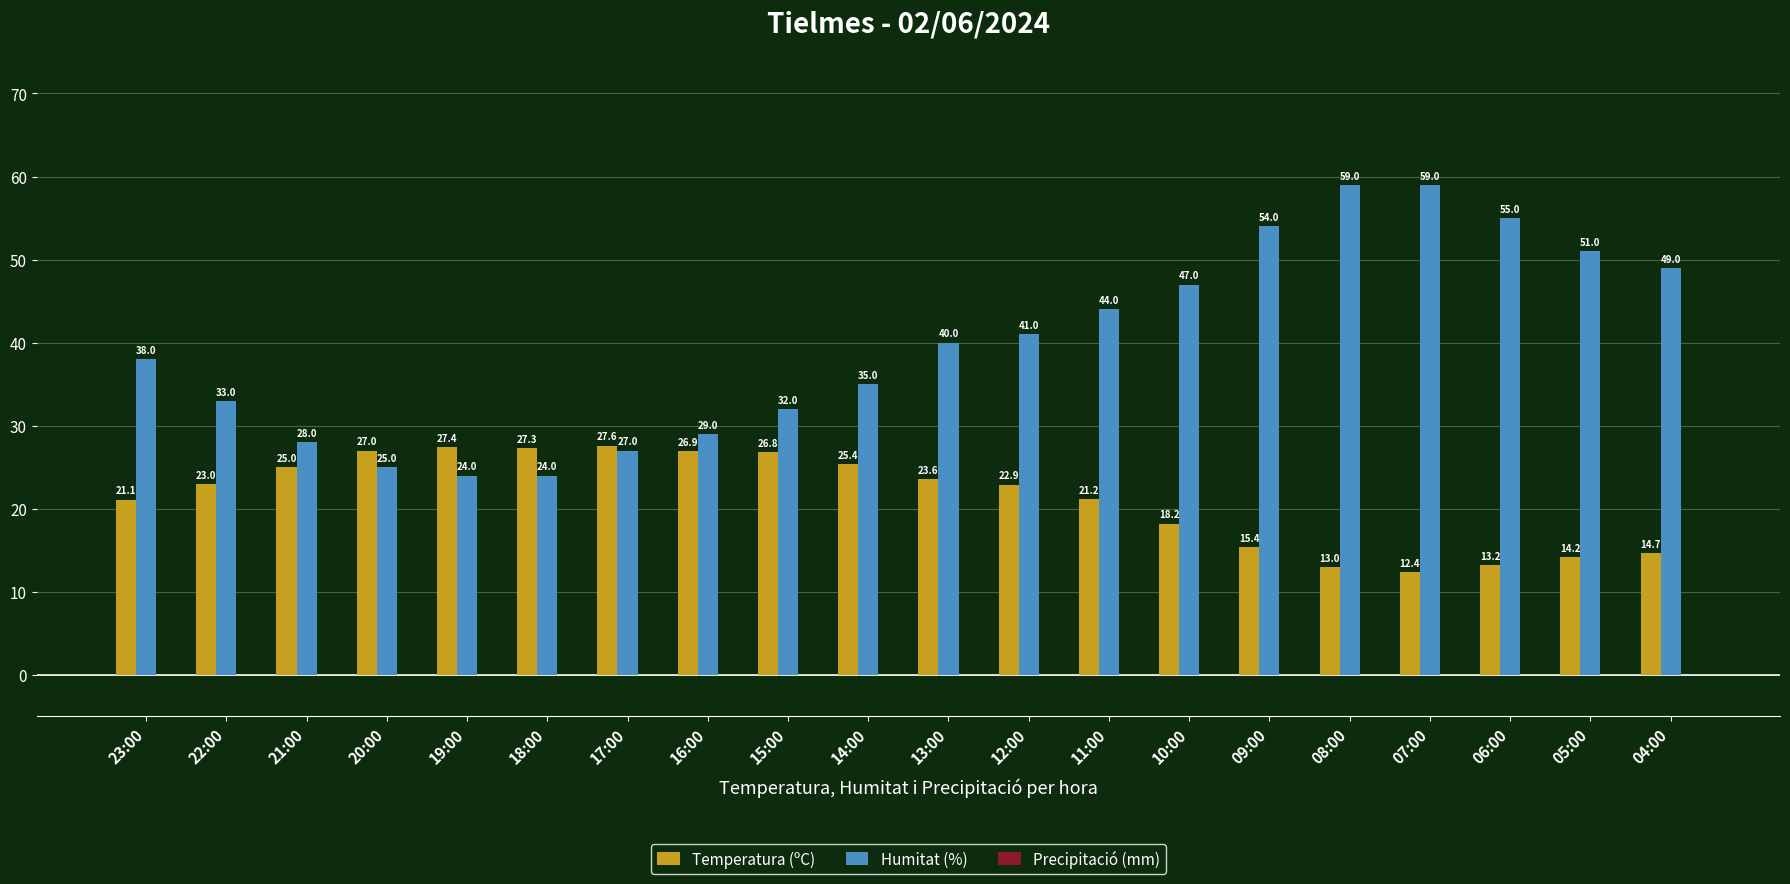

Between 23:00 and 10:00, which series saw the biggest shift?

Humitat (%)